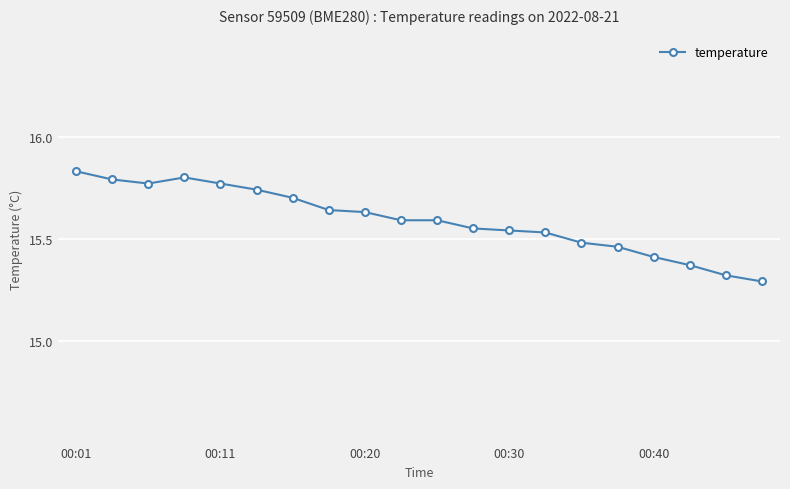

What is the value of the 20th point from the left?

15.3